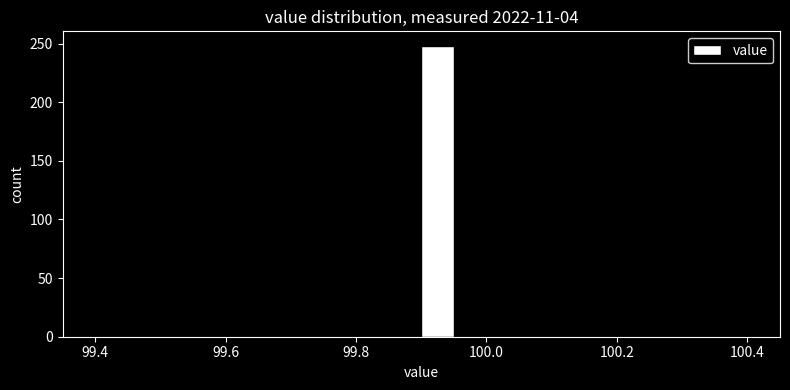

Around what value on the x-axis is the tallest bar? Give the approximate position of its centre, as read against the axis.

99.92